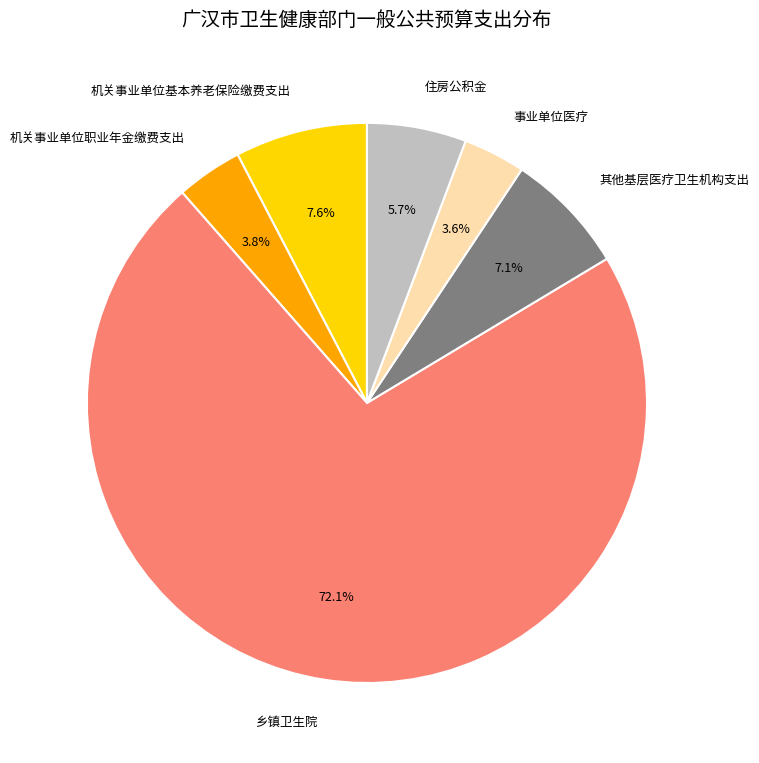

Approximately how many times larger is the value at 住房公积金 compared to 事业单位医疗?

1.6